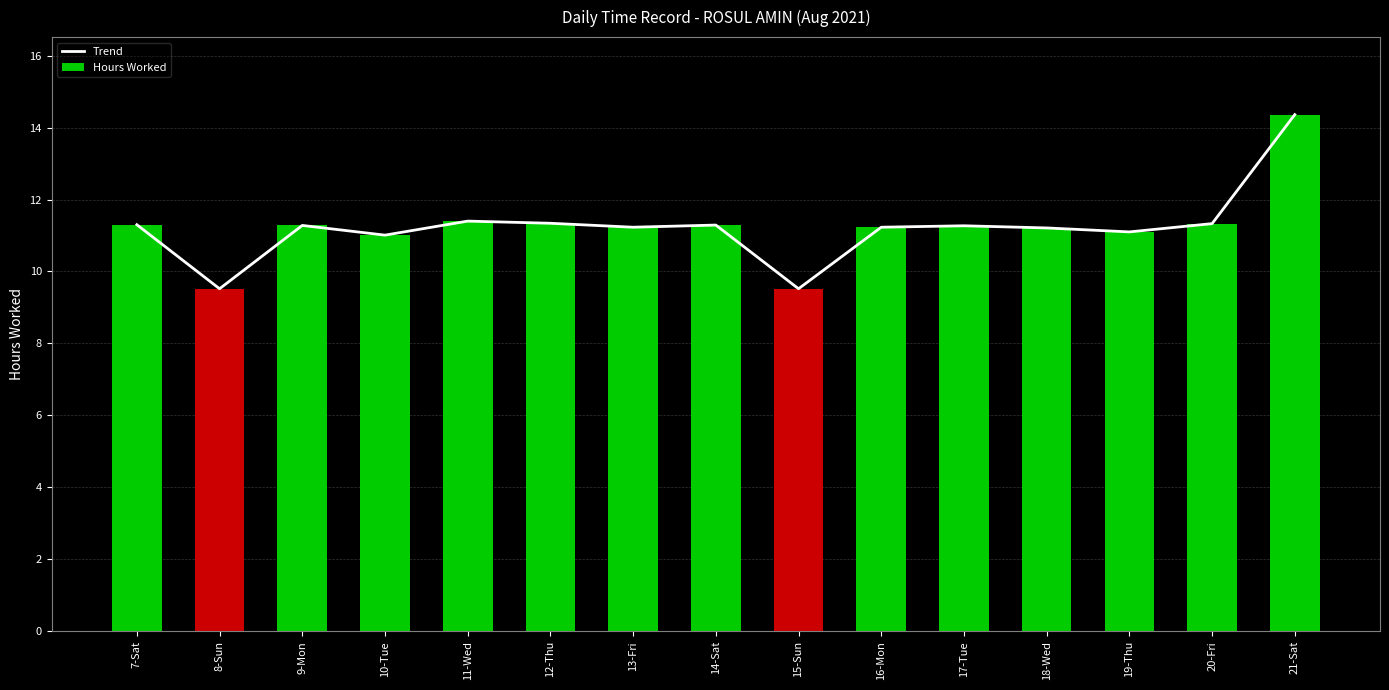

Read the Hours Worked value at 9-Mon.

11.3